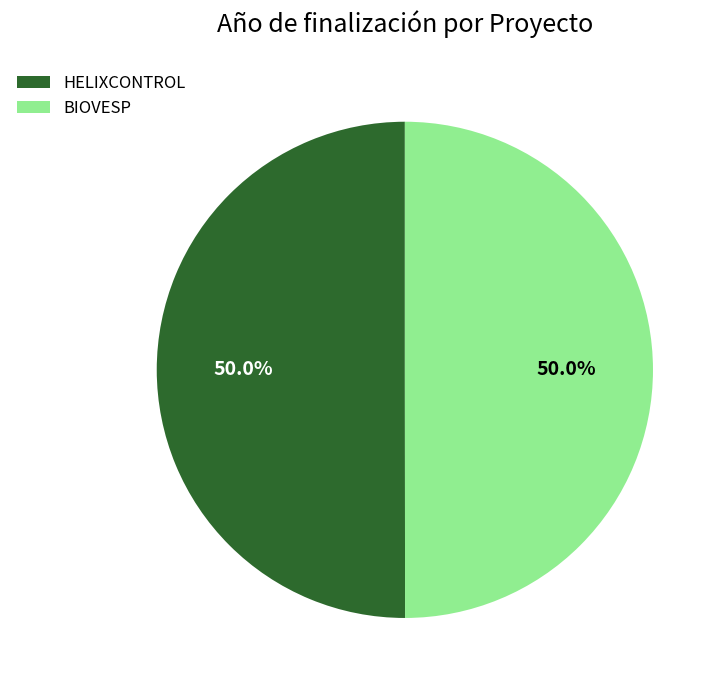

Approximately how many times larger is the value at BIOVESP compared to HELIXCONTROL?

1.0